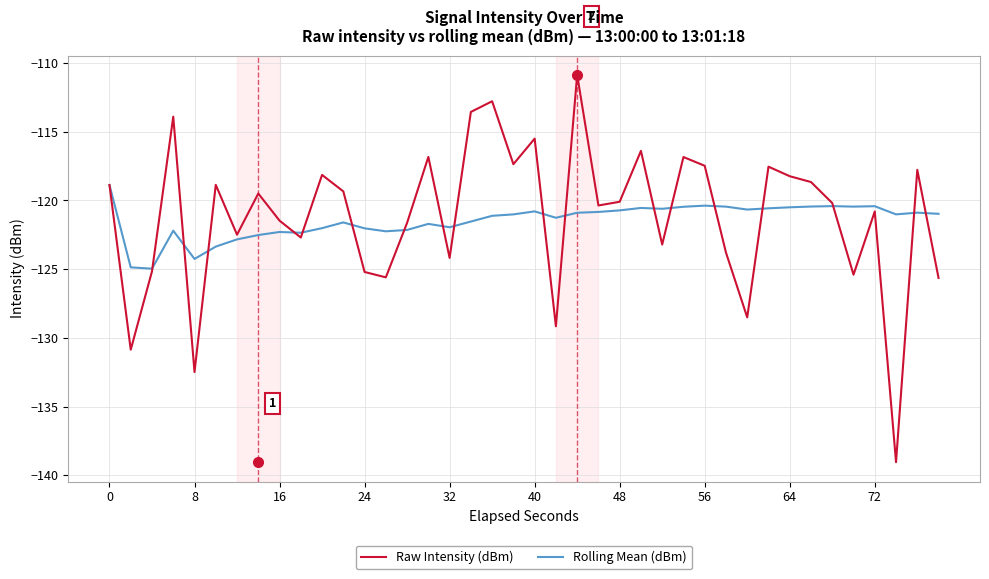

What is the minimum value shown in the chart?

-139.0